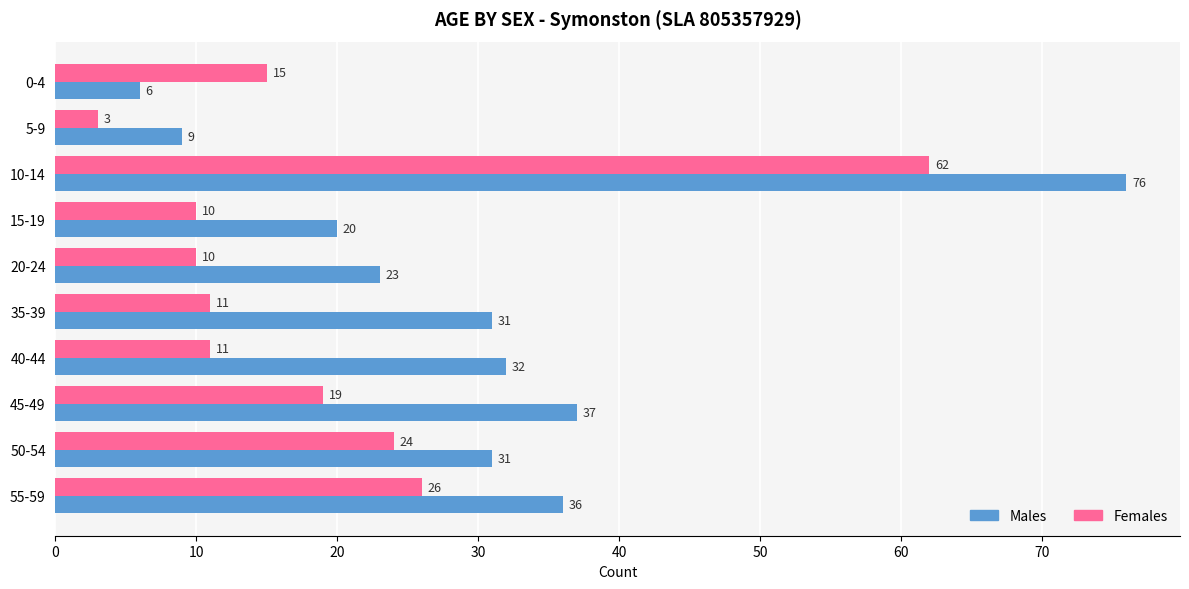

List the series in order of their peak value, highest first.

Males, Females